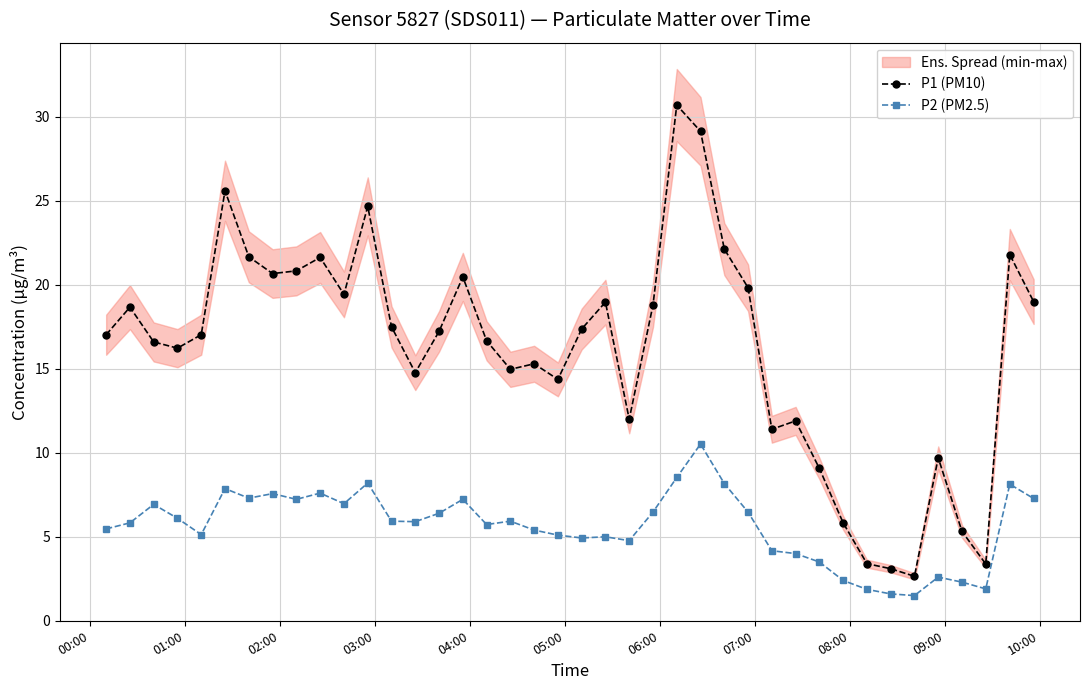

True or false: P1 (PM10) and P2 (PM2.5) cross at least once.

False